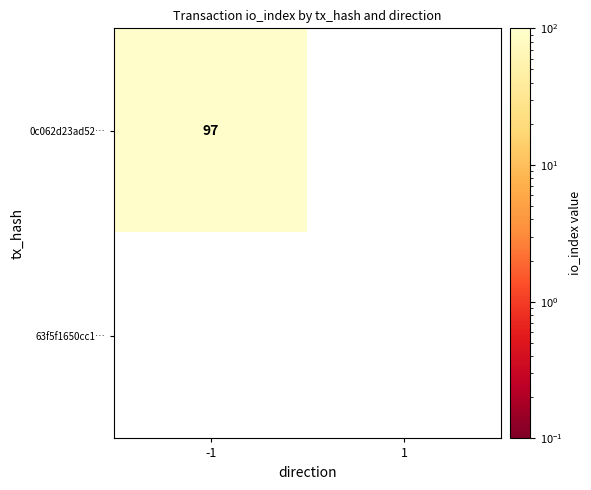

List the series in order of their peak value, highest first.

0c062d23ad521f431717ef9ea930d63abc1bed2, 63f5f1650cc19b027d0713db420121453e8600a